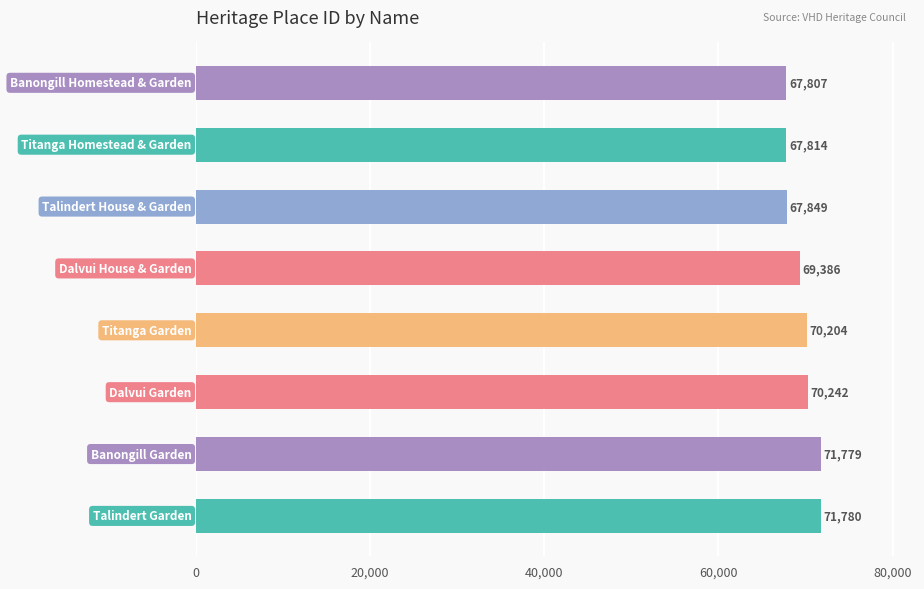

How many series are shown in this chart?

1